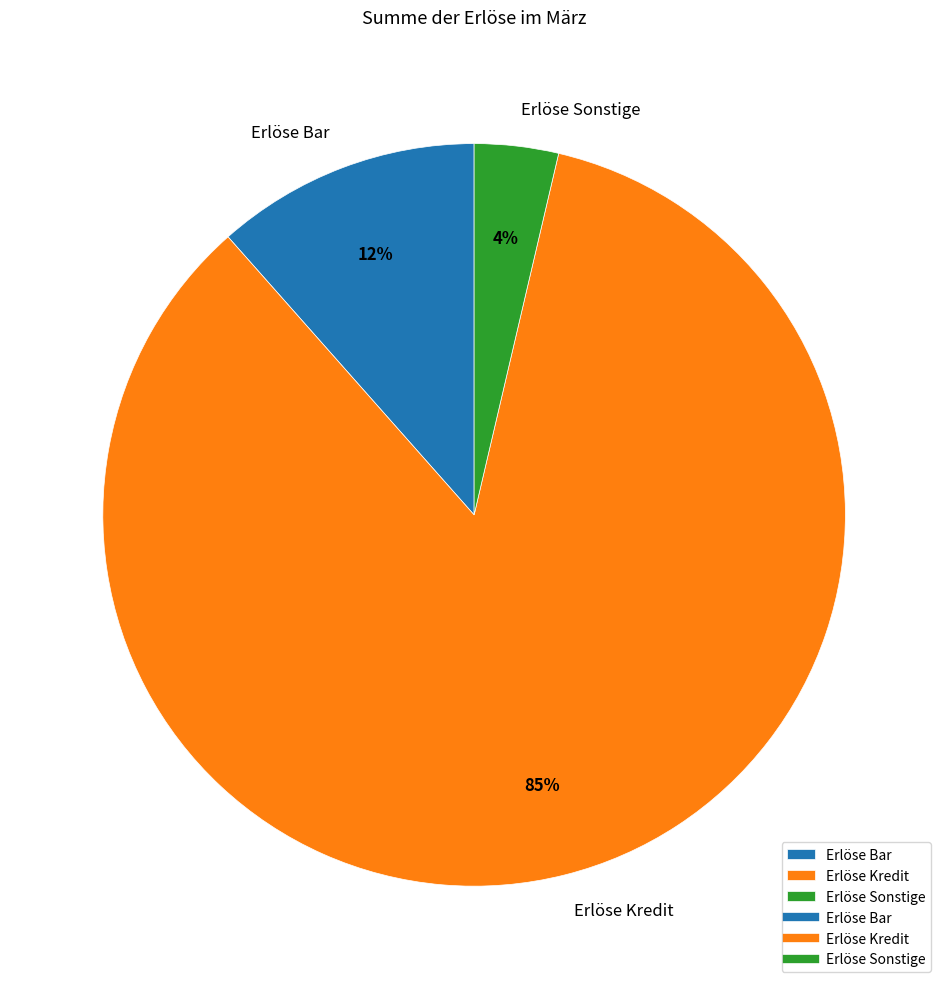

How many segments does this pie chart have?

3